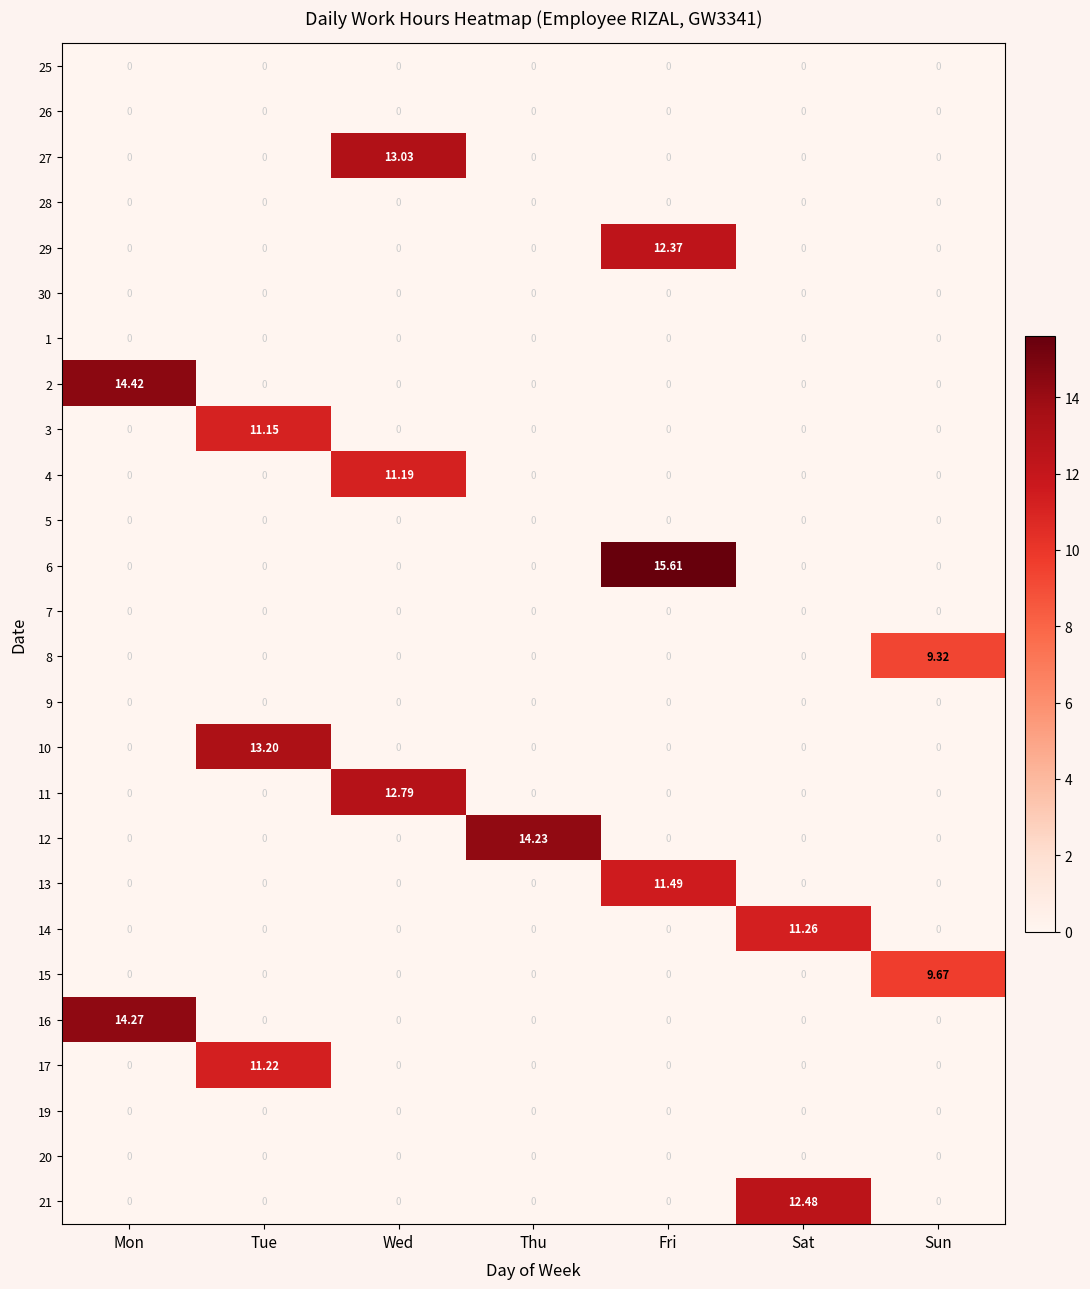

Which series has the widest spread of values?

6